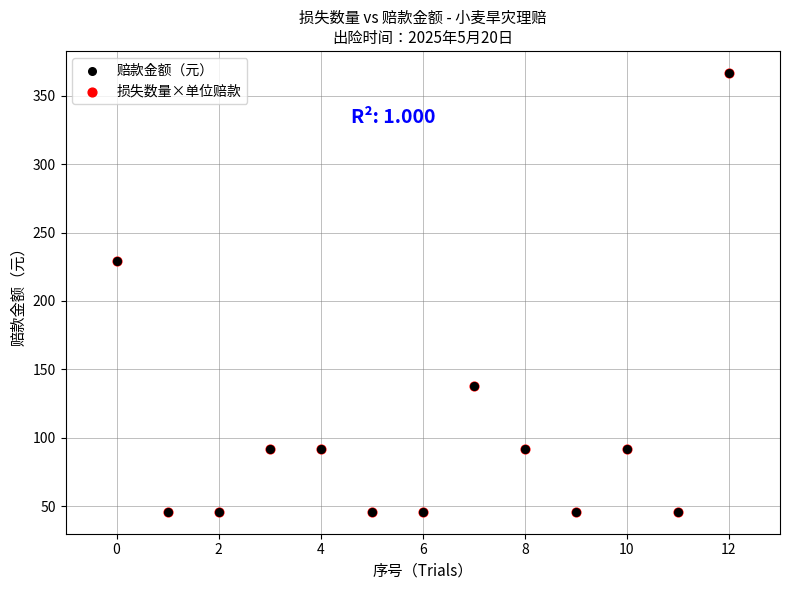

What are all the series names shown in the legend?

赔款金额（元）, 损失数量×单位赔款